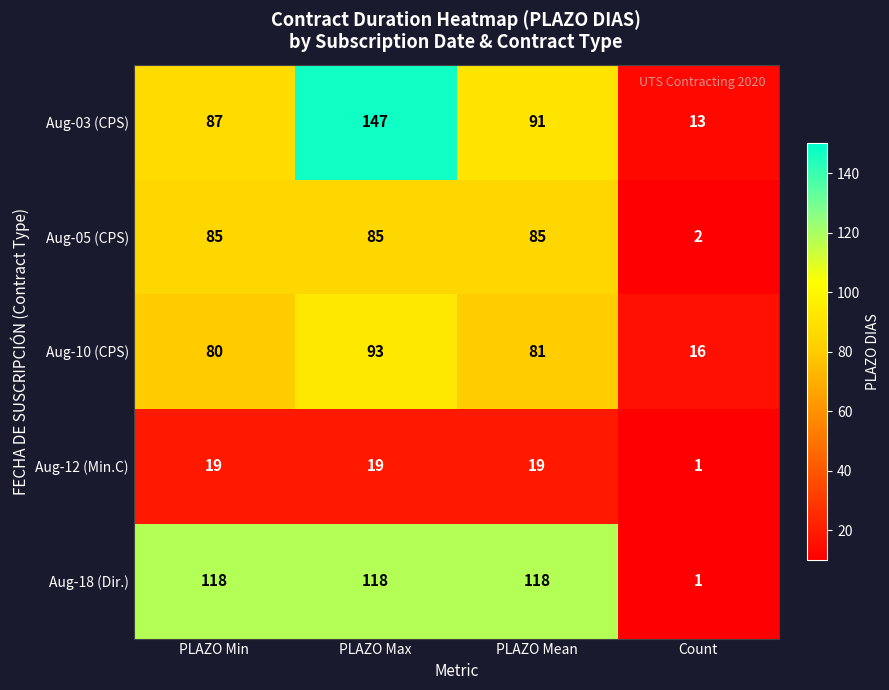

Reading right to left, what are all the values shown in this chart?

Aug-03 (CPS): 13	91	147	87
Aug-05 (CPS): 2	85	85	85
Aug-10 (CPS): 16	81	93	80
Aug-12 (Min.C): 1	19	19	19
Aug-18 (Dir.): 1	118	118	118